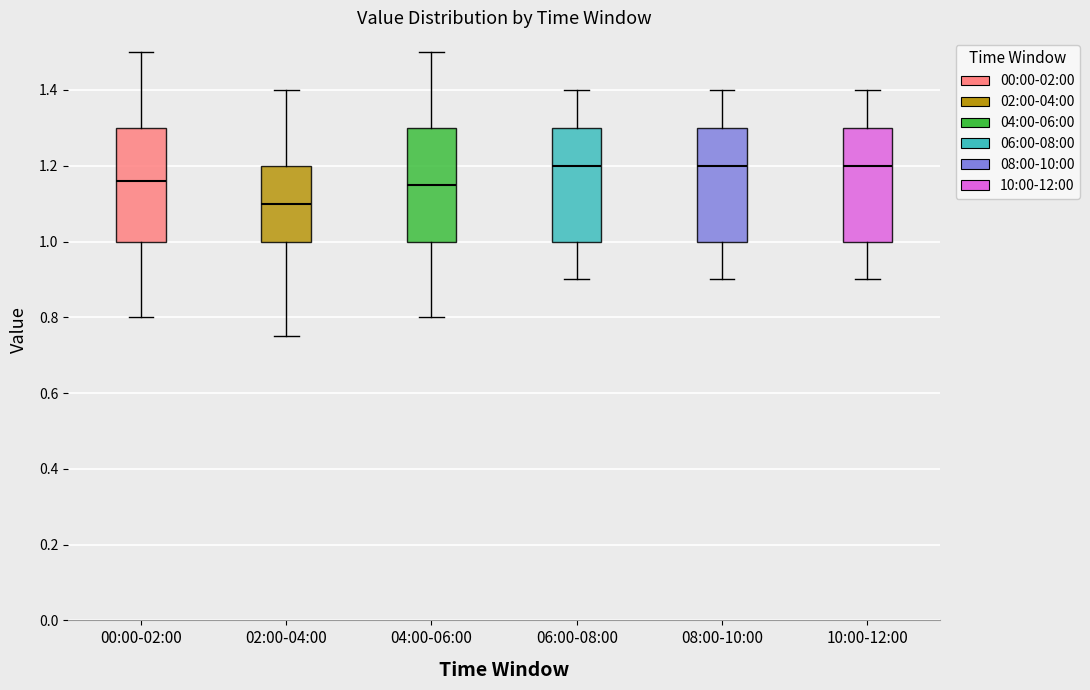

Where is the lower edge of the box for 06:00-08:00 on the y-axis? The values are not printed on the chart, so give them approximately, as read against the axis.

1.00